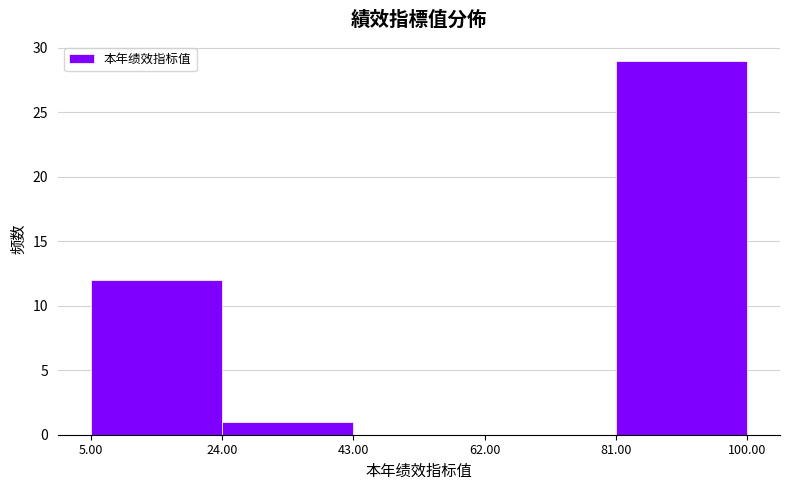

Reading left to right, transcribe this chart: for each bar, give the range it covers on the x-axis and its height. The values are not printed on the chart, so give them approximately, as read against the axis.

5.00 to 24.00: 12
24.00 to 43.00: 1
43.00 to 62.00: 0
62.00 to 81.00: 0
81.00 to 100.00: 29